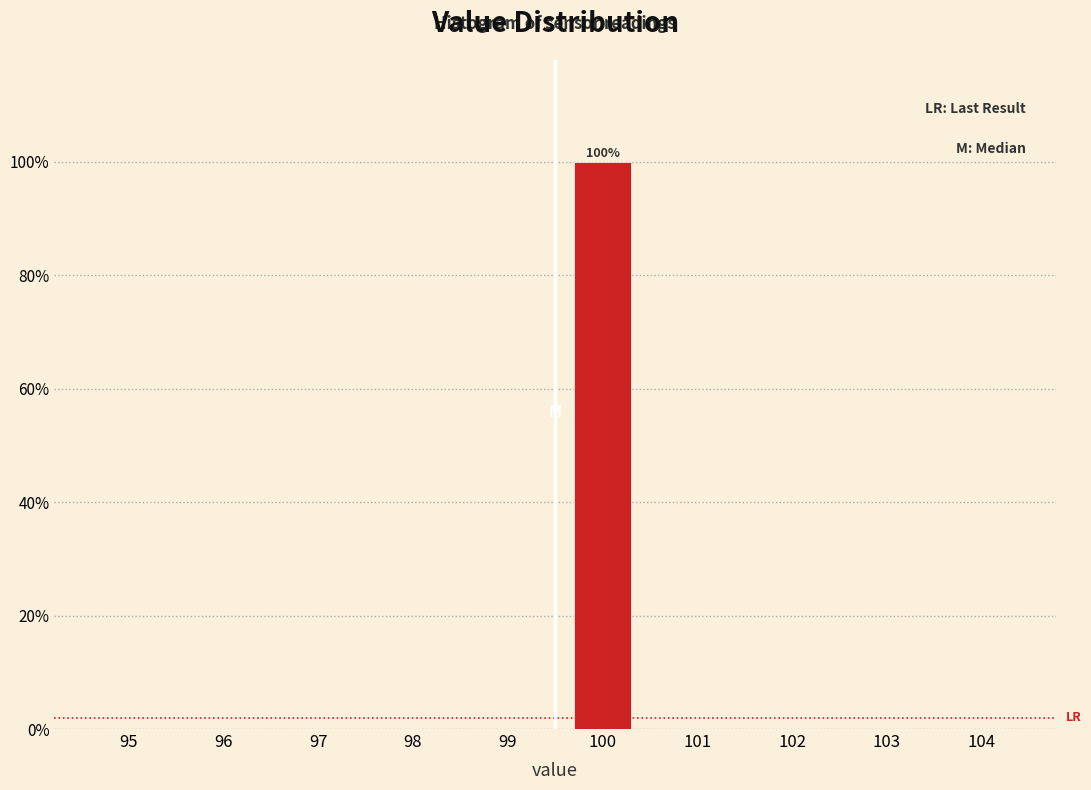

Reading left to right, transcribe all the data shown in this chart.

95=0	96=0	97=0	98=0	99=0	100=100	101=0	102=0	103=0	104=0